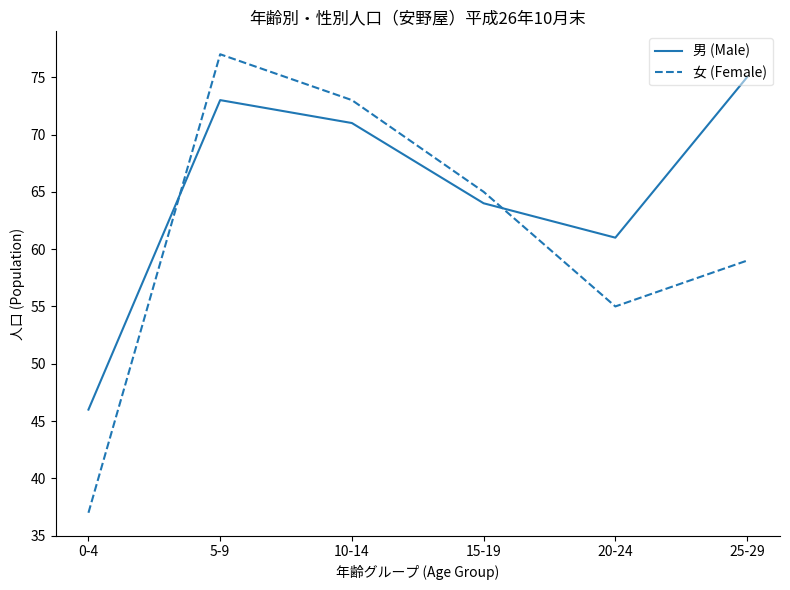

At which category is the sum across all series the highest?

5-9